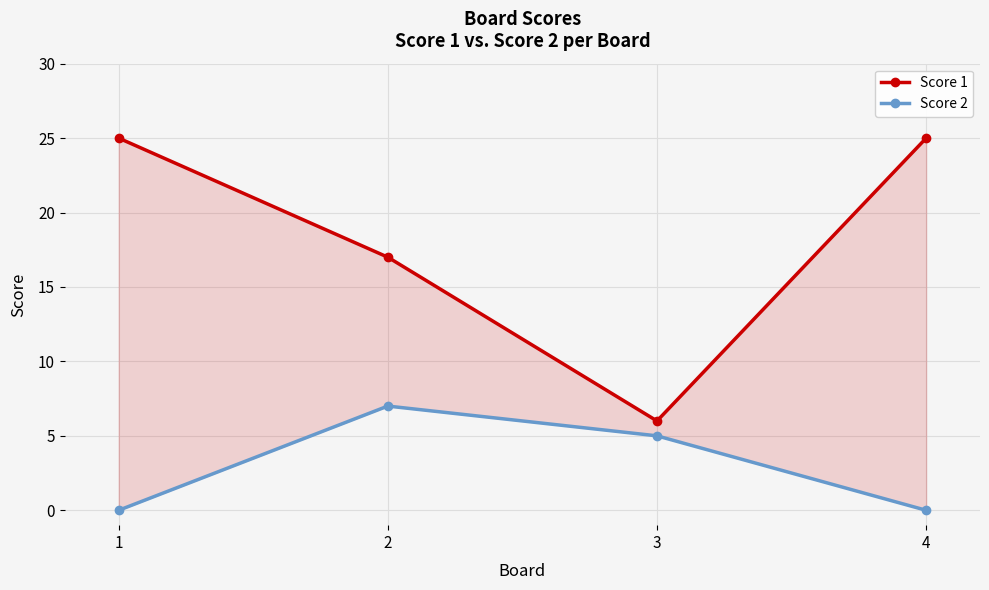

List the labels in order of Score 1 value, smallest first.

3, 2, 1, 4